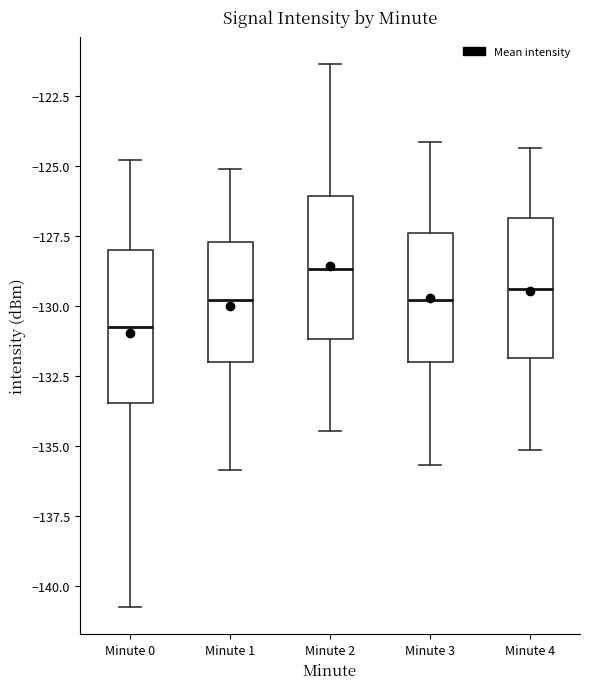

Reading left to right, transcribe this box plot: for each box, give where its median line is, the range the box spans, and where its two whiskers end, as read against the y-axis. The values are not printed on the chart, so give them approximately, as read against the axis.

Minute 0: median -131.0, box -133.5 to -128.0, whiskers -141.0 to -125.0
Minute 1: median -130.0, box -132.0 to -127.5, whiskers -136.0 to -125.0
Minute 2: median -128.5, box -131.0 to -126.0, whiskers -134.5 to -121.5
Minute 3: median -130.0, box -132.0 to -127.5, whiskers -135.5 to -124.0
Minute 4: median -129.5, box -132.0 to -127.0, whiskers -135.0 to -124.5